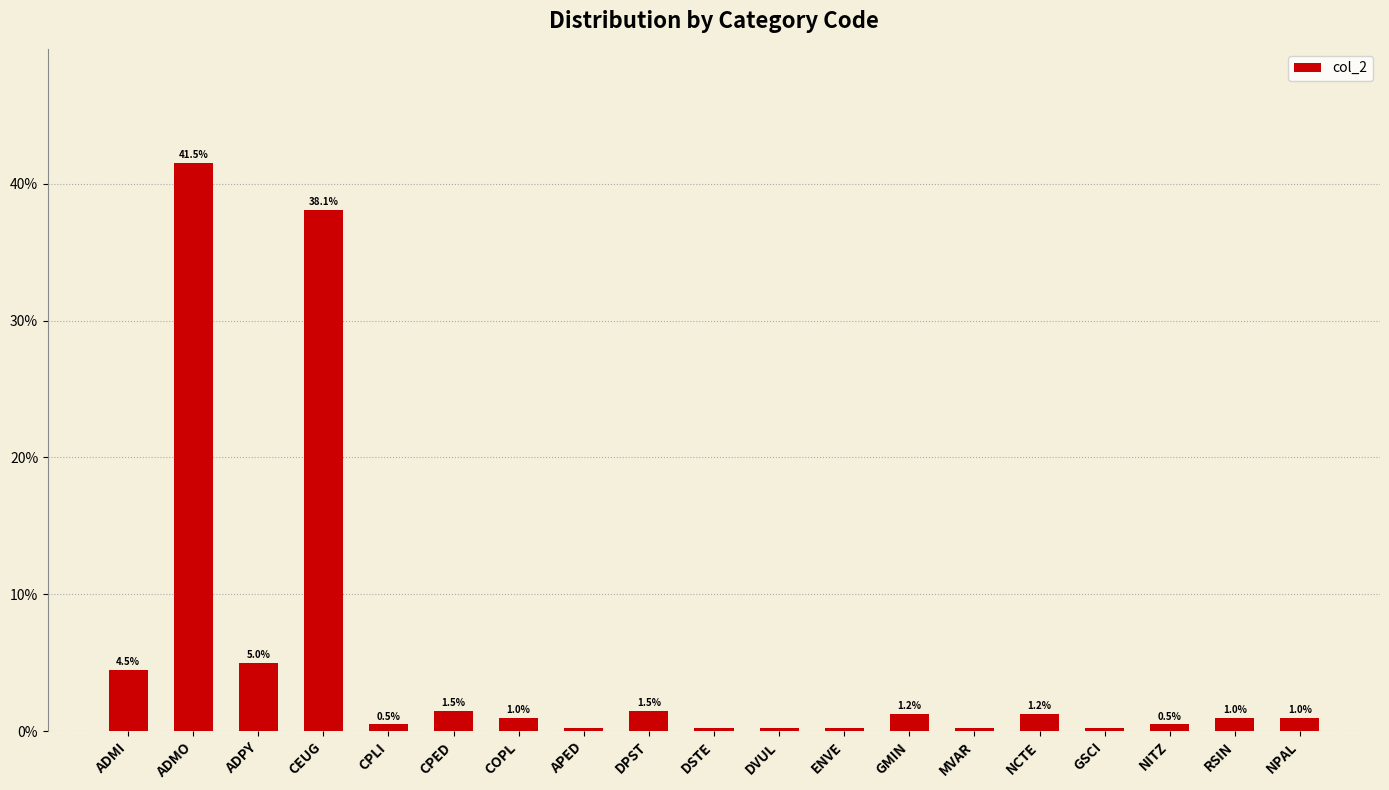

What is the approximate value at ADMO?

41.5